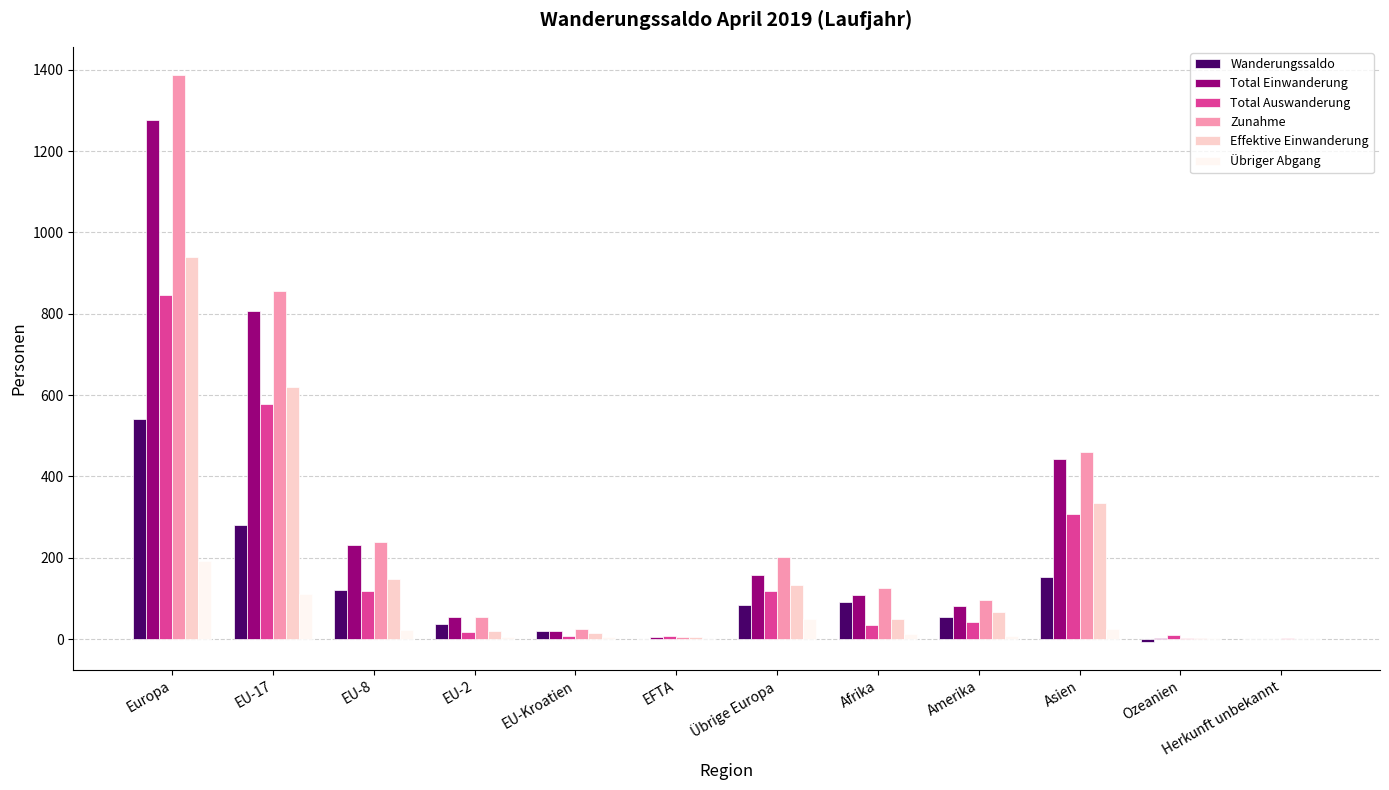

What is the maximum value shown in the chart?

1387